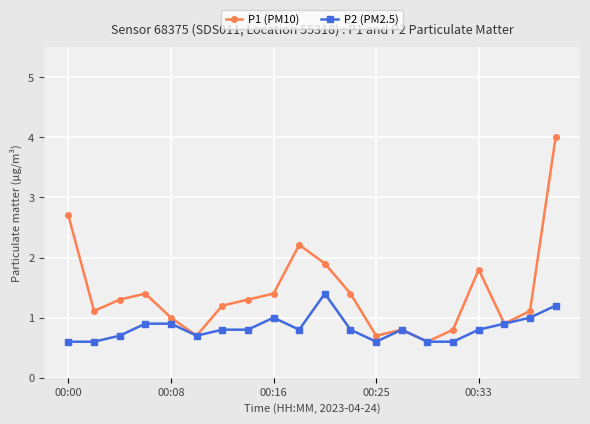

What is the maximum value shown in the chart?

4.0